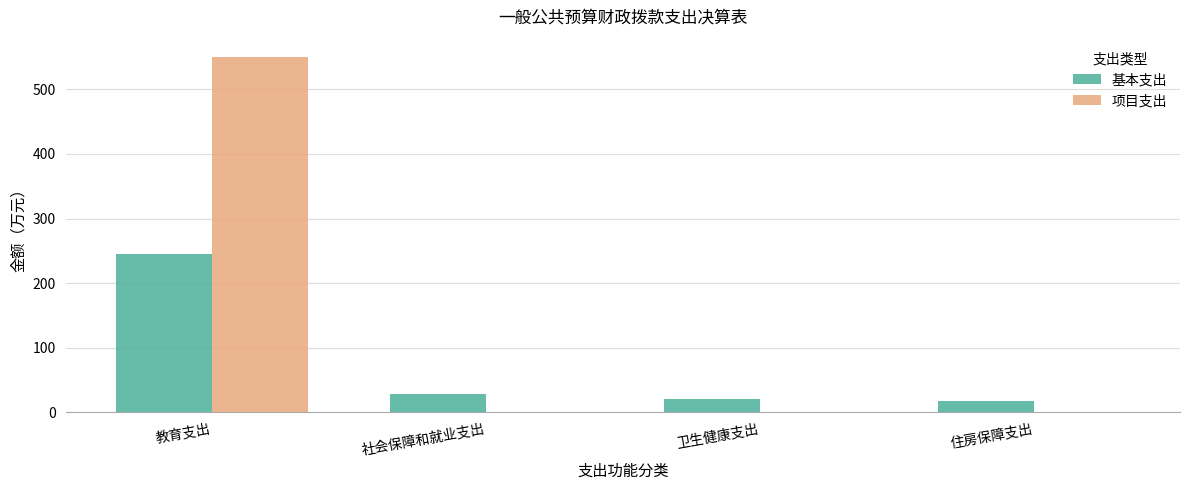

At which category is the sum across all series the highest?

教育支出